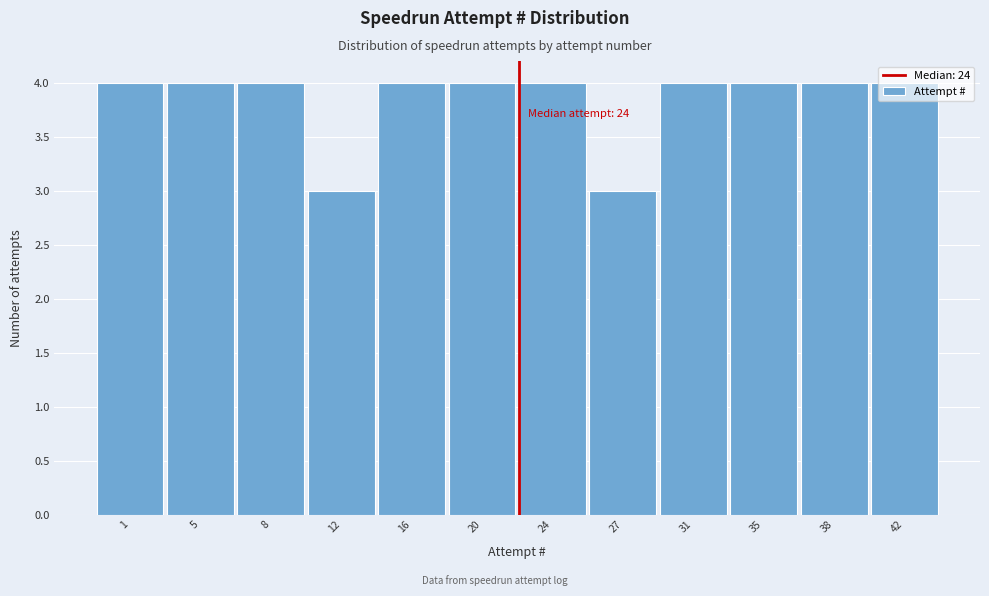

What is the smallest value displayed?

3